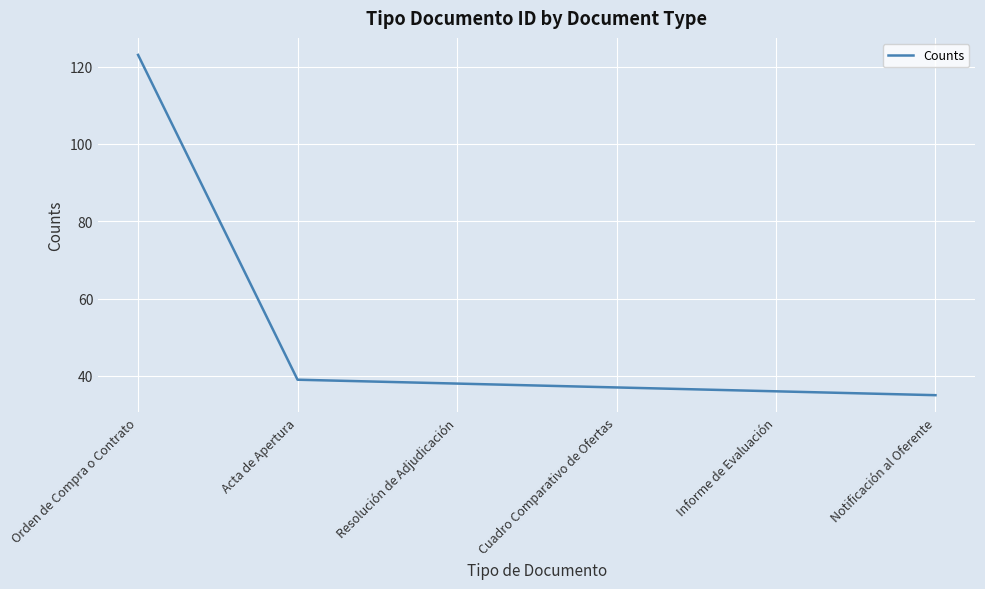

How many lines are shown in the chart?

1